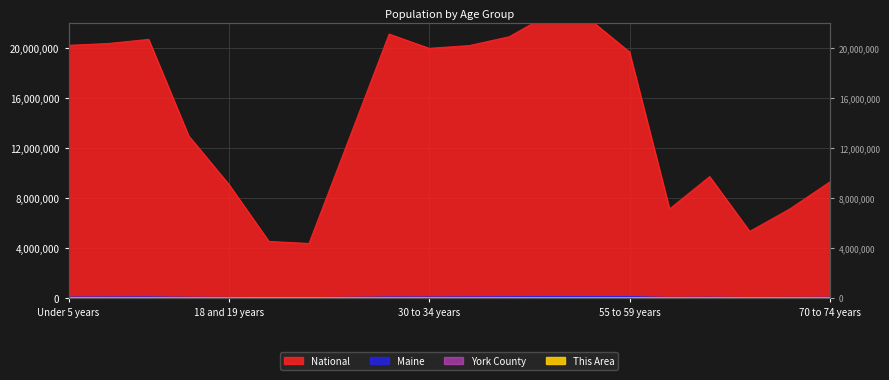

Reading right to left, list all the values displayed in this chart.

National: 70 to 74 years=9278166	67 to 69 years=7115361	65 and 66 years=5319902	62 to 64 years=9704197	60 and 61 years=7113727	55 to 59 years=19664805	50 to 54 years=22298125	45 to 49 years=22708591	40 to 44 years=20890964	35 to 39 years=20179642	30 to 34 years=19962099	25 to 29 years=21101849	22 to 24 years=12712576	21 years=4354294	20 years=4519129	18 and 19 years=9086089	15 to 17 years=12954254	10 to 14 years=20677194	5 to 9 years=20348657	Under 5 years=20201362
Maine: 70 to 74 years=47637	67 to 69 years=36898	65 and 66 years=28116	62 to 64 years=51837	60 and 61 years=37823	55 to 59 years=102441	50 to 54 years=110956	45 to 49 years=107619	40 to 44 years=91471	35 to 39 years=79905	30 to 34 years=71943	25 to 29 years=72681	22 to 24 years=45672	21 years=16566	20 years=17408	18 and 19 years=36426	15 to 17 years=51884	10 to 14 years=79013	5 to 9 years=74116	Under 5 years=69520
York County: 70 to 74 years=6931	67 to 69 years=5358	65 and 66 years=4017	62 to 64 years=7588	60 and 61 years=5599	55 to 59 years=15417	50 to 54 years=16982	45 to 49 years=16855	40 to 44 years=14049	35 to 39 years=12108	30 to 34 years=10606	25 to 29 years=10240	22 to 24 years=6271	21 years=2128	20 years=2113	18 and 19 years=4731	15 to 17 years=8154	10 to 14 years=12293	5 to 9 years=11333	Under 5 years=10311
This Area: 70 to 74 years=127	67 to 69 years=81	65 and 66 years=61	62 to 64 years=98	60 and 61 years=102	55 to 59 years=282	50 to 54 years=287	45 to 49 years=276	40 to 44 years=229	35 to 39 years=232	30 to 34 years=215	25 to 29 years=192	22 to 24 years=128	21 years=29	20 years=34	18 and 19 years=75	15 to 17 years=111	10 to 14 years=153	5 to 9 years=167	Under 5 years=212